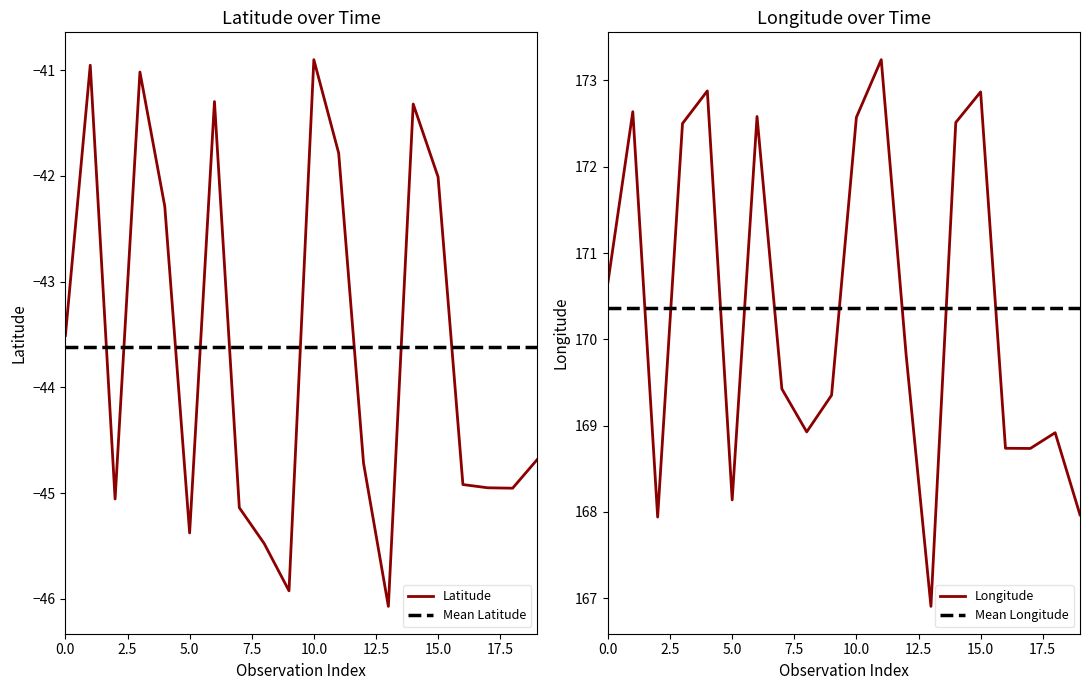

Is it true that Latitude equals -41.3 at 1982?

True